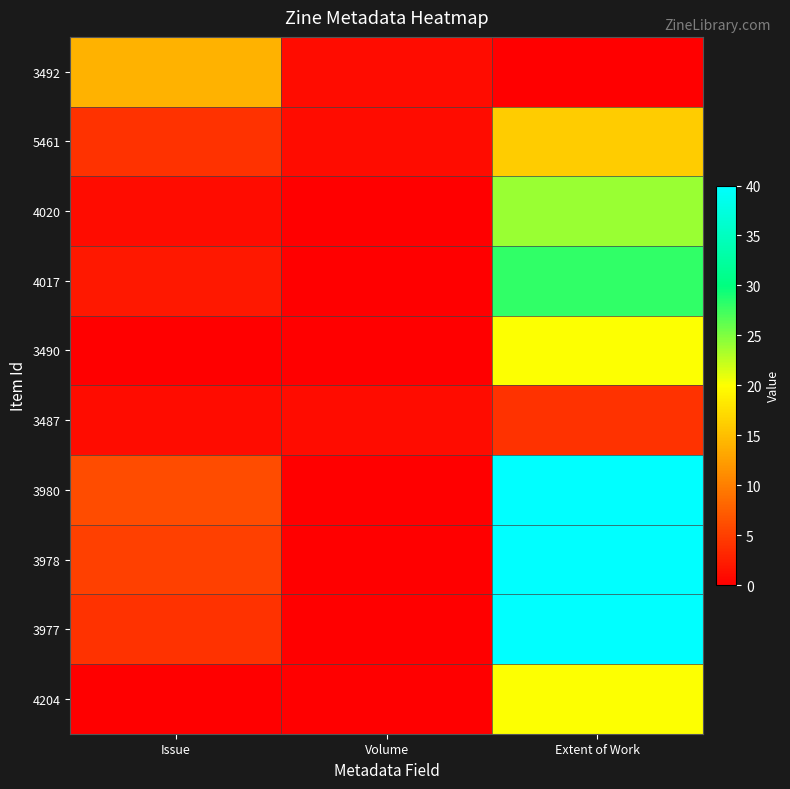

Between Volume and Issue, which is larger?

Issue